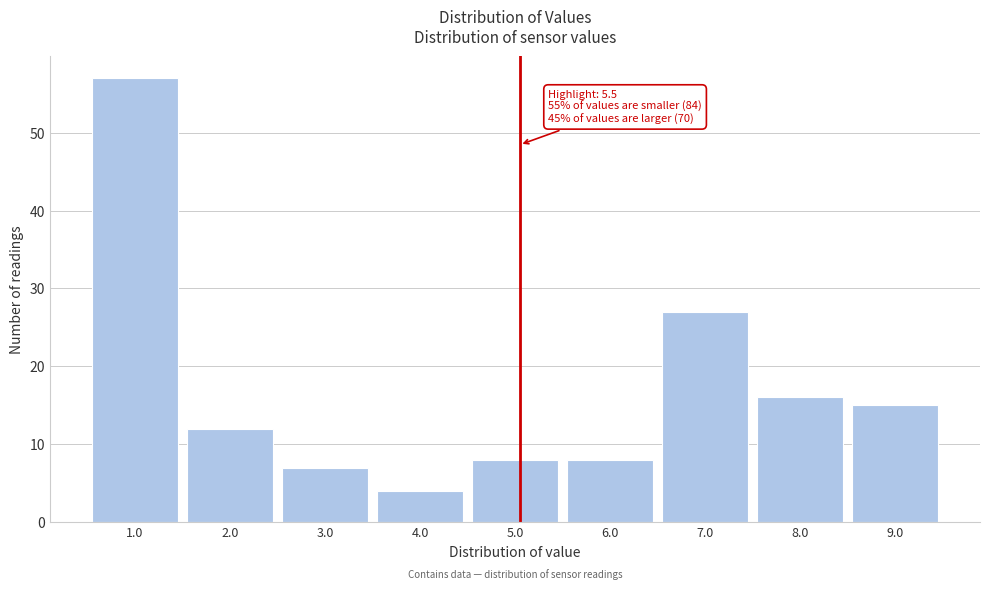

Reading right to left, what are all the values shown in this chart?

15	16	27	8	8	4	7	12	57